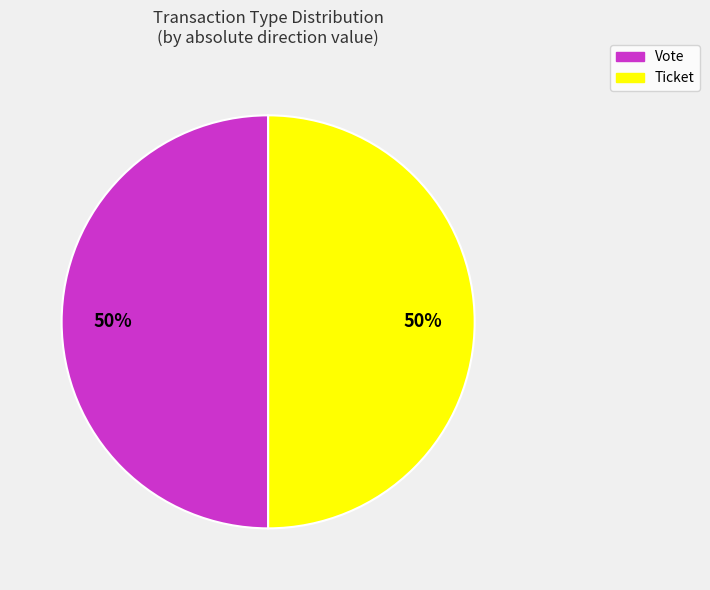

Count the number of slices in the pie.

2